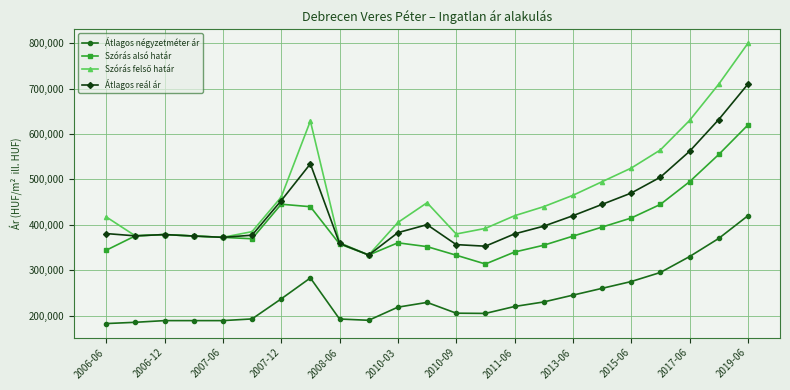

What is the minimum value shown in the chart?

182386